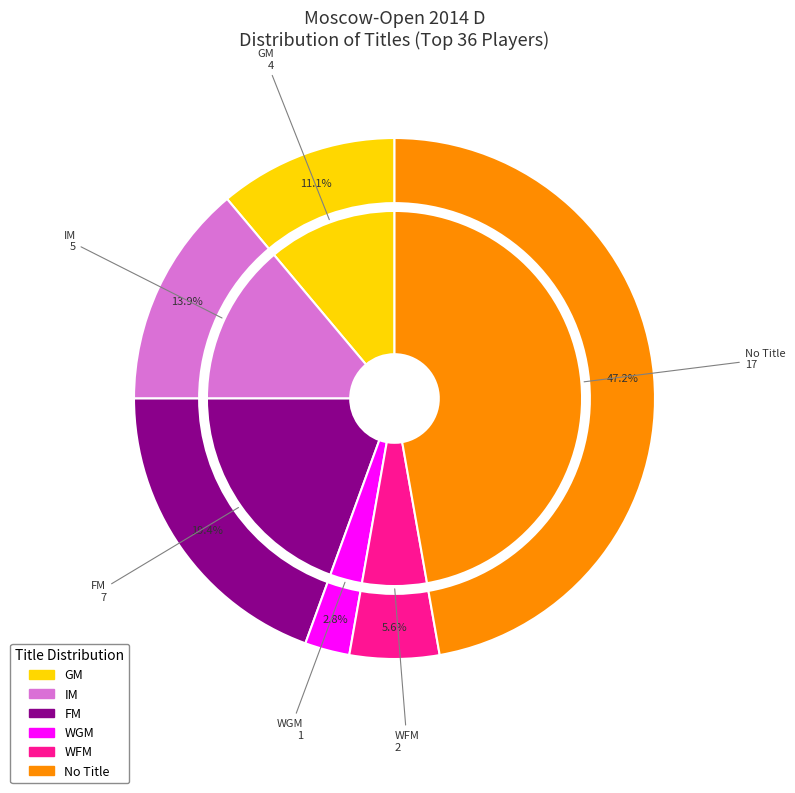

Which has a higher value, WFM or GM?

GM